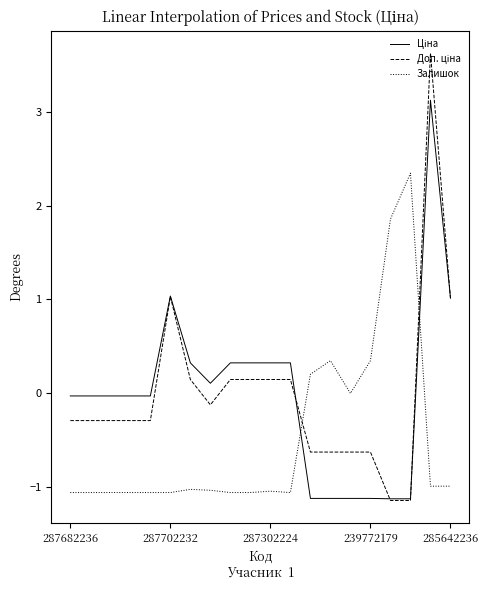

What is the highest value of the Залишок series?

2.3